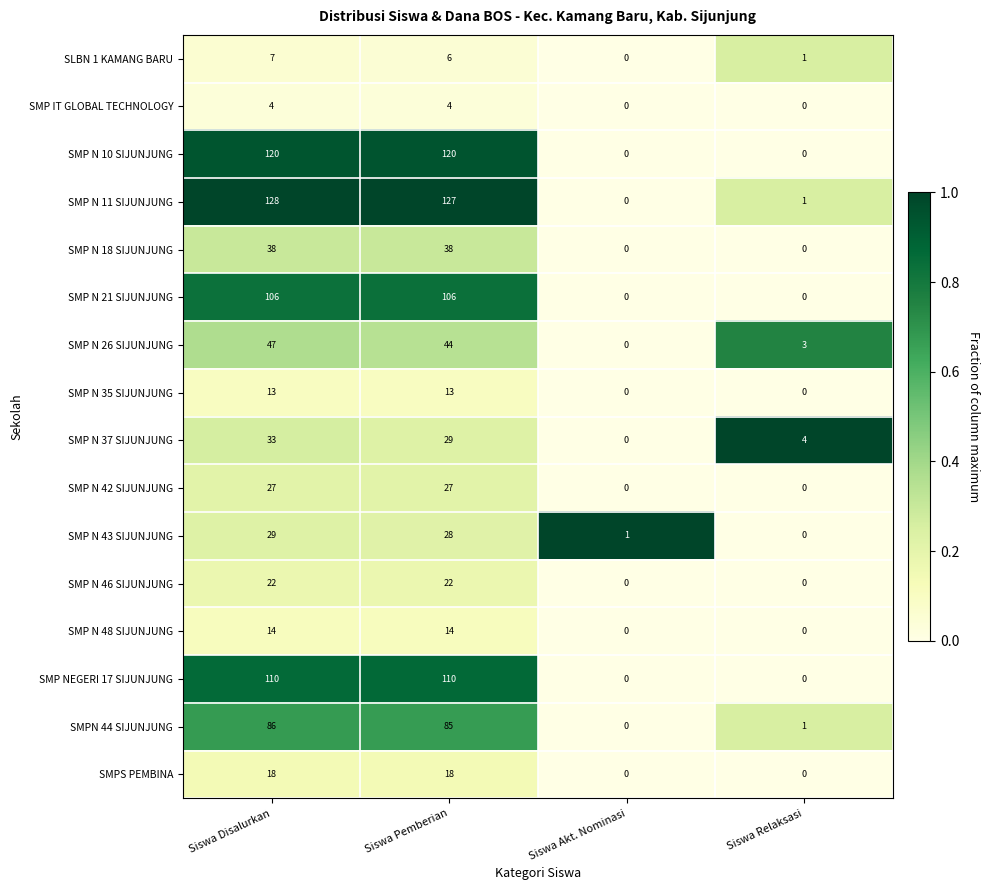

At how many categories does at least one series exceed 0?

4